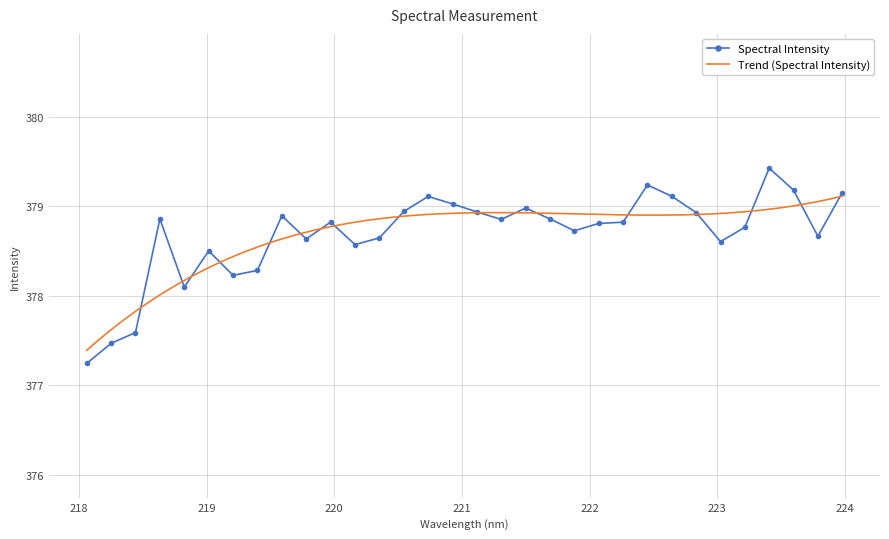

List the labels in order of value, largest first.

223.408, 222.4538, 223.5987, 223.9802, 222.6447, 220.7354, 220.9264, 221.4993, 220.5444, 221.1174, 222.8355, 219.589, 218.6332, 221.6902, 221.3083, 219.9712, 222.263, 222.0721, 223.2172, 221.8812, 223.7895, 220.3533, 219.7801, 223.0264, 220.1623, 219.0156, 219.3979, 219.2067, 218.8244, 218.442, 218.2508, 218.0596